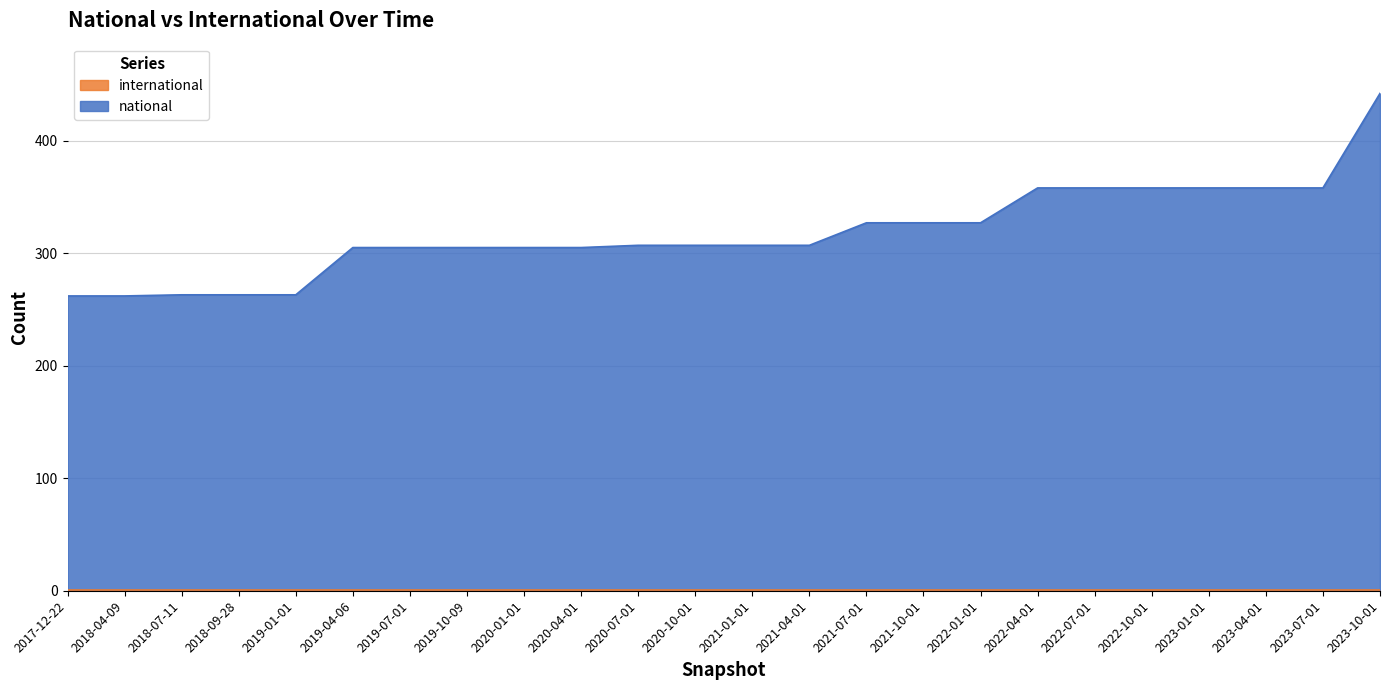

List the labels in order of value, smallest first.

2017-12-22, 2018-04-09, 2018-07-11, 2018-09-28, 2019-01-01, 2019-04-06, 2019-07-01, 2019-10-09, 2020-01-01, 2020-04-01, 2020-07-01, 2020-10-01, 2021-01-01, 2021-04-01, 2021-07-01, 2021-10-01, 2022-01-01, 2022-04-01, 2022-07-01, 2022-10-01, 2023-01-01, 2023-04-01, 2023-07-01, 2023-10-01